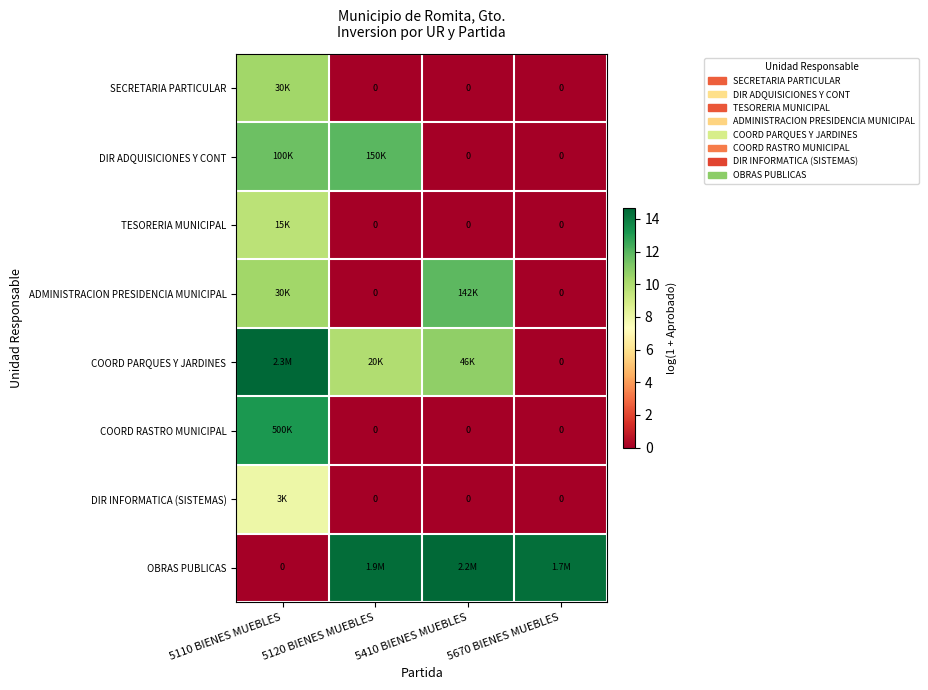

Which category has the highest value in the TESORERIA MUNICIPAL series?

5110 BIENES MUEBLES